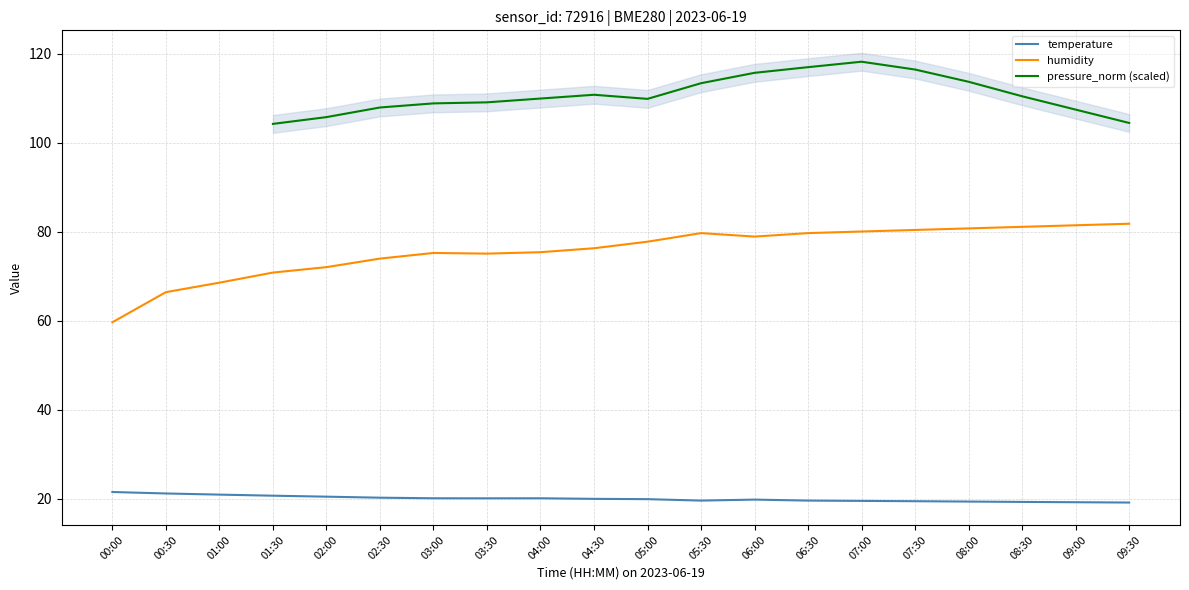

Which series has the widest spread of values?

humidity